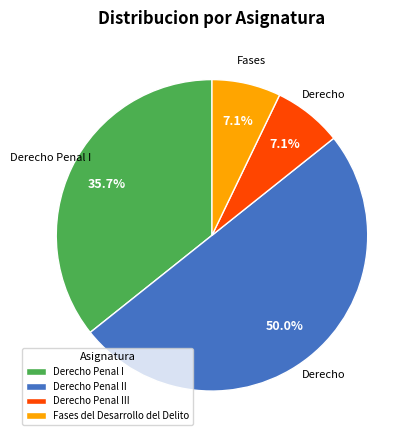

Is the sum of Derecho Penal I and Derecho Penal III greater than half?

No